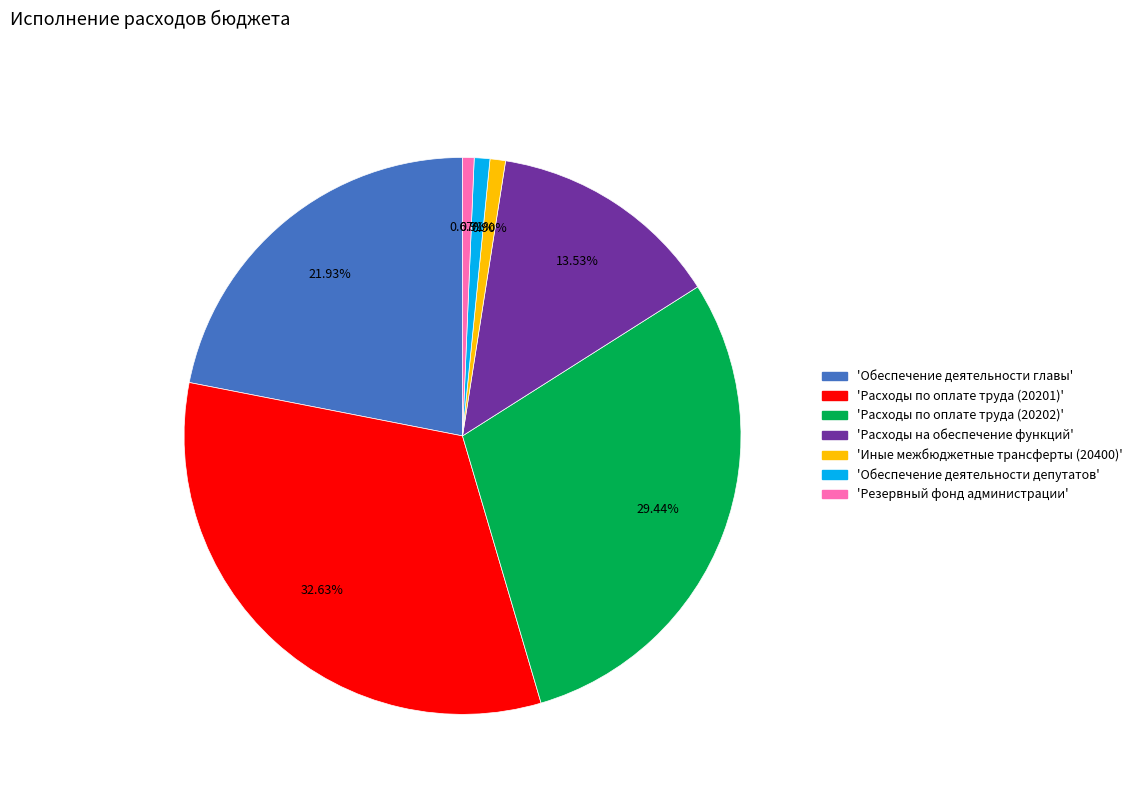

Is there any slice that represents more than half of the pie?

No